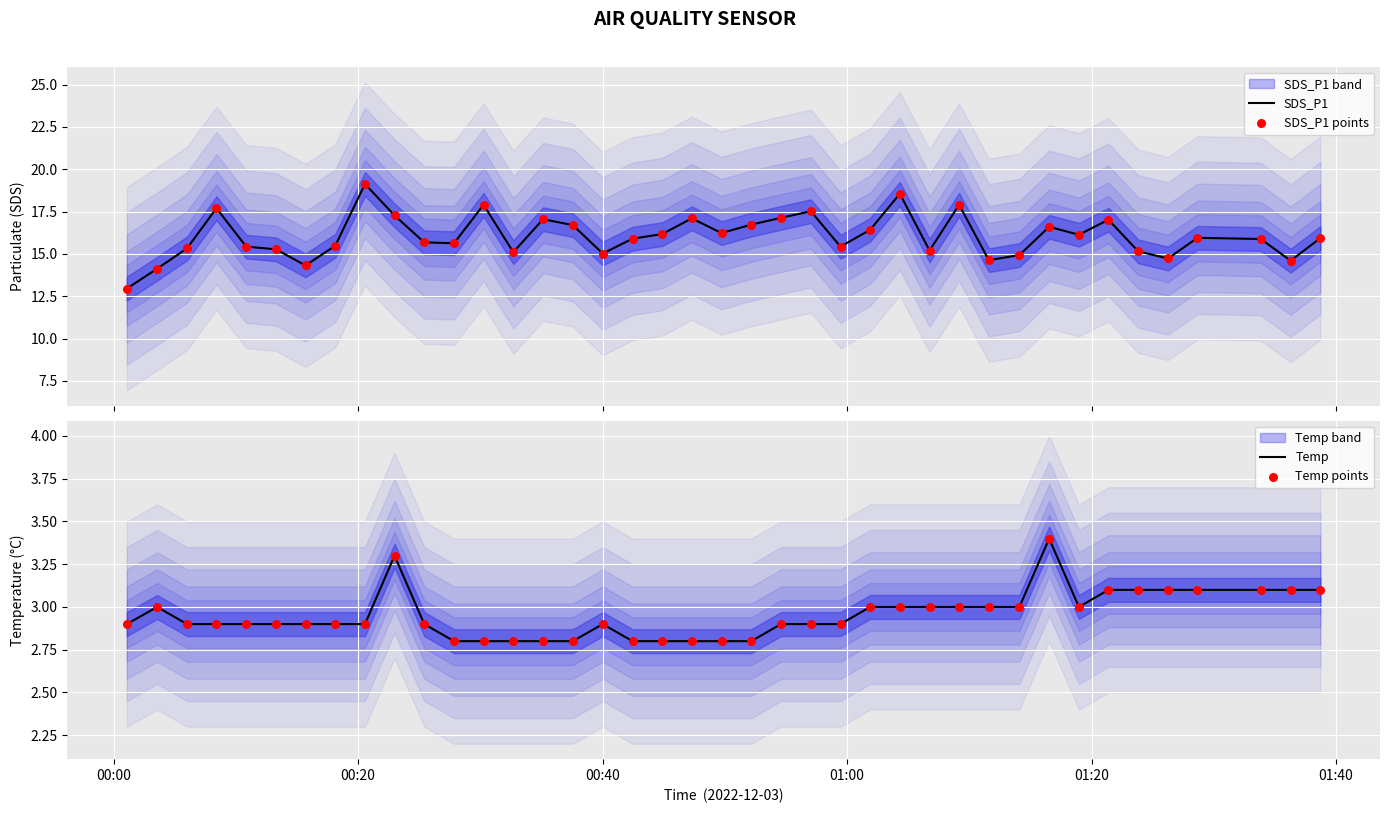

What is the minimum value for Temp?

2.8